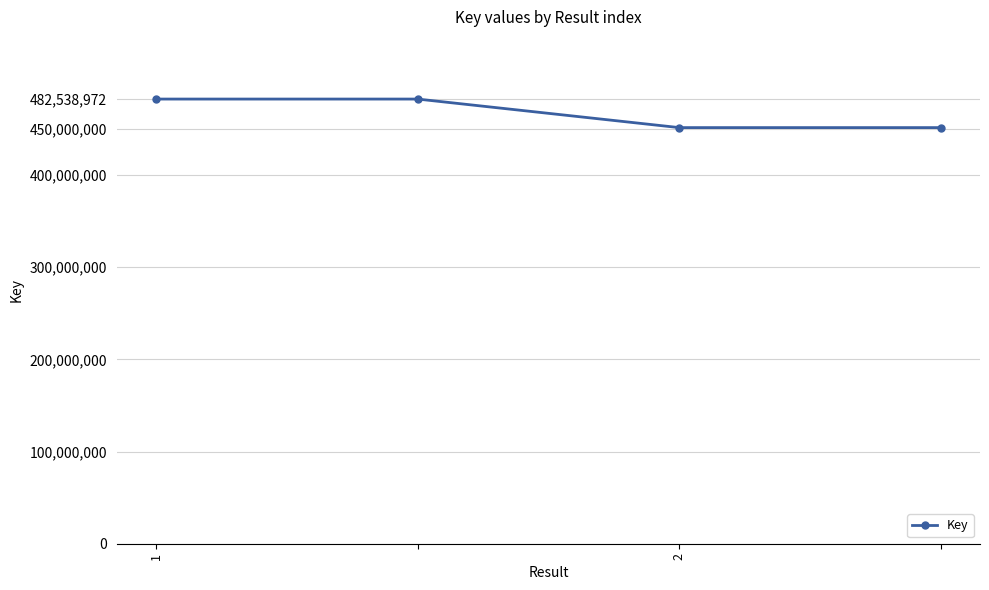

What is the difference between the maximum and minimum values?

30981386